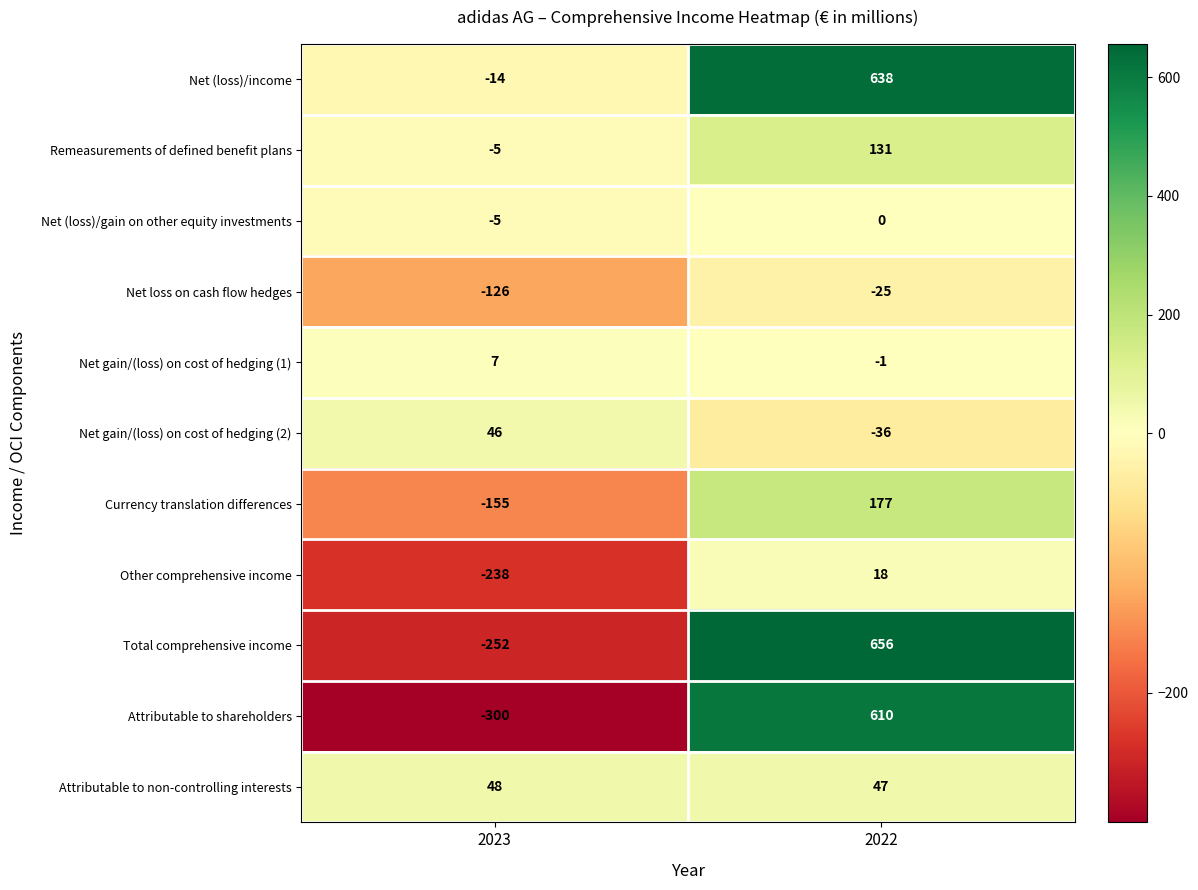

Which category has the lowest value across all series?

2023